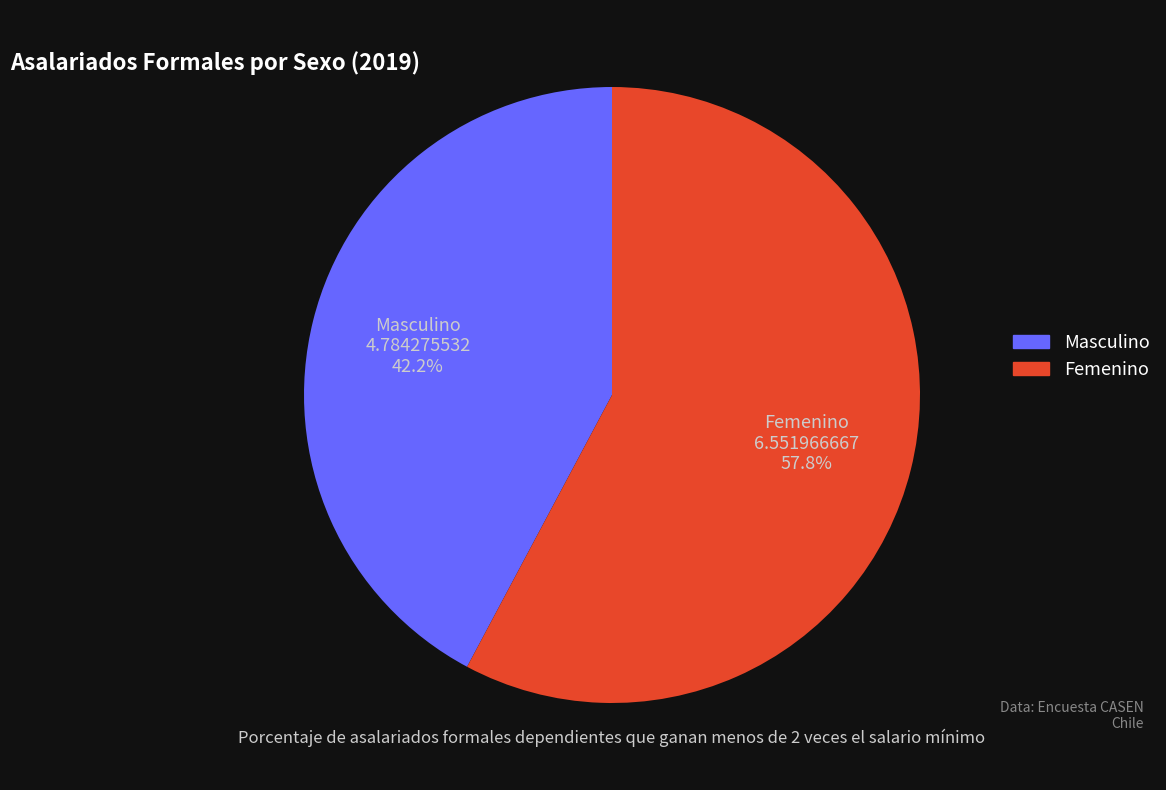

Is there any slice that represents more than half of the pie?

Yes